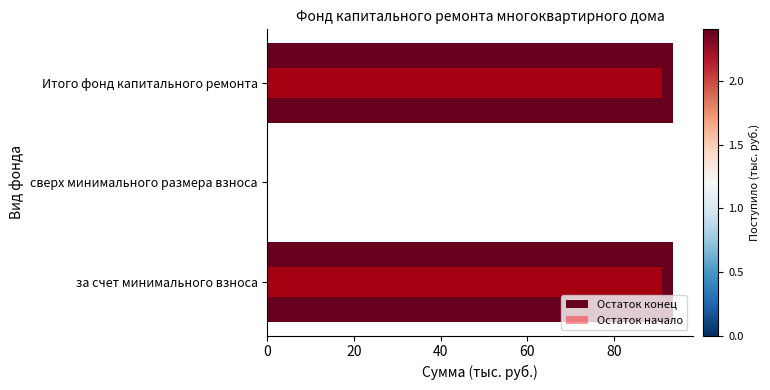

Reading left to right, list all the values displayed in this chart.

Остаток конец: 93.5	0.0	93.5
Остаток начало: 91.0	0.0	91.0